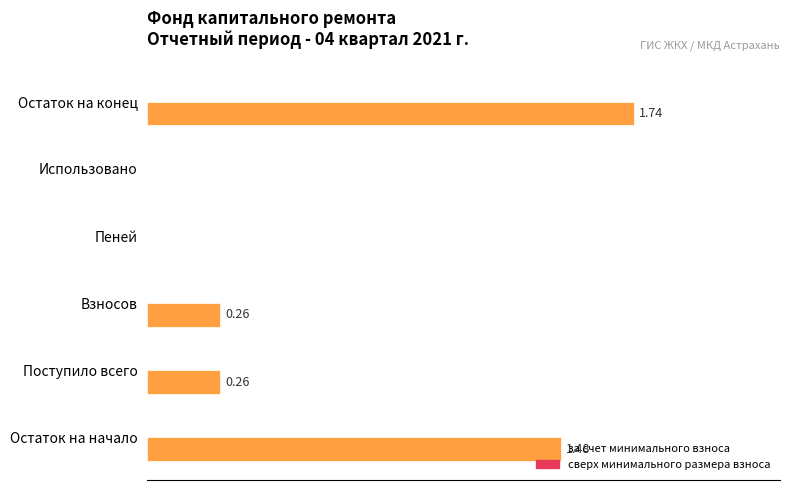

Does the chart contain any negative values?

No